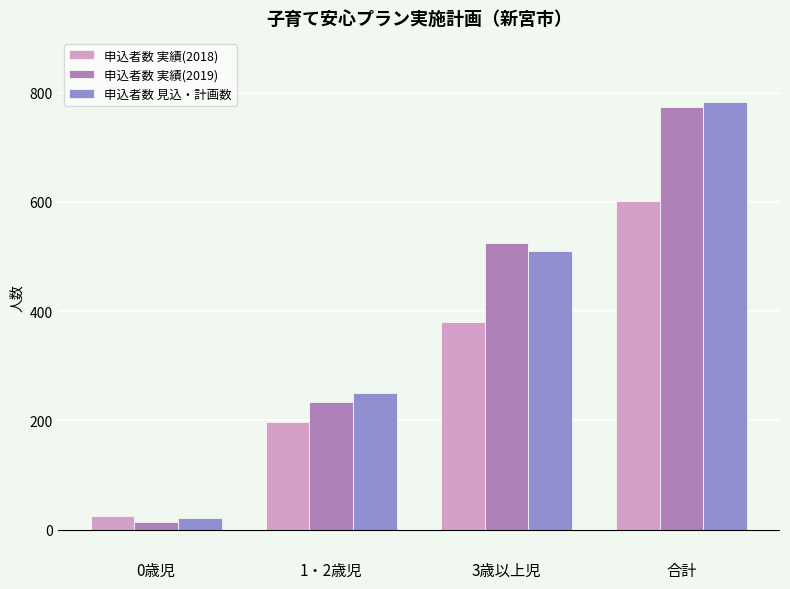

What is the difference between the maximum and minimum values in the 申込者数 実績(2018) series?

577